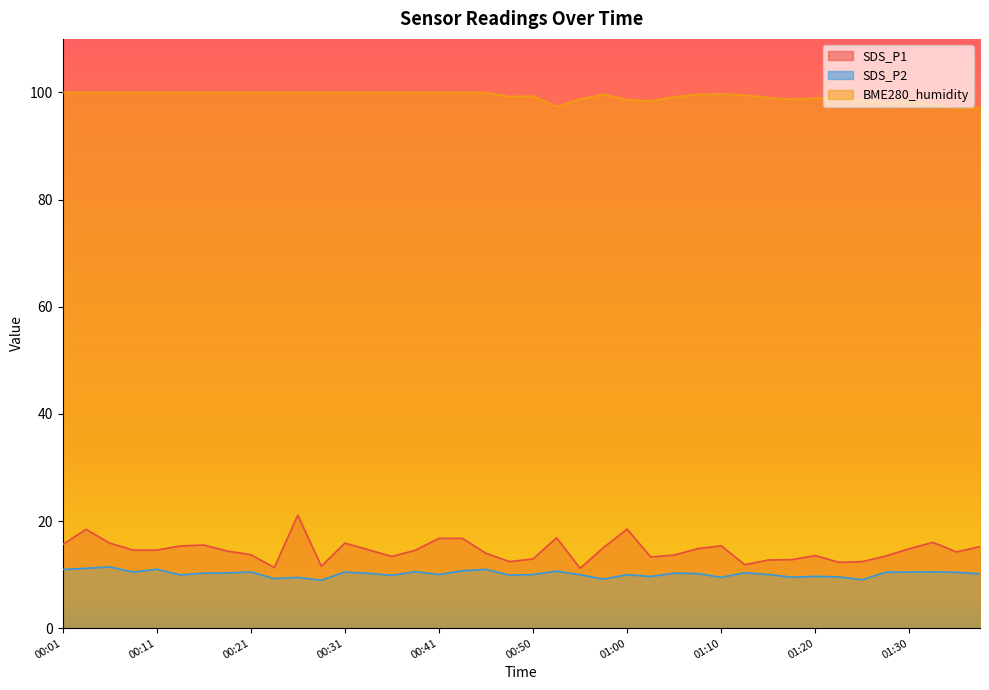

At which category is the sum across all series the highest?

00:26